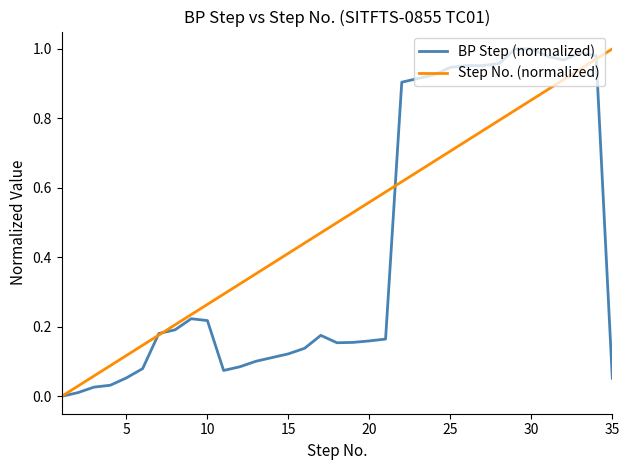

Which series has the largest total across all categories?

Step No. (normalized)